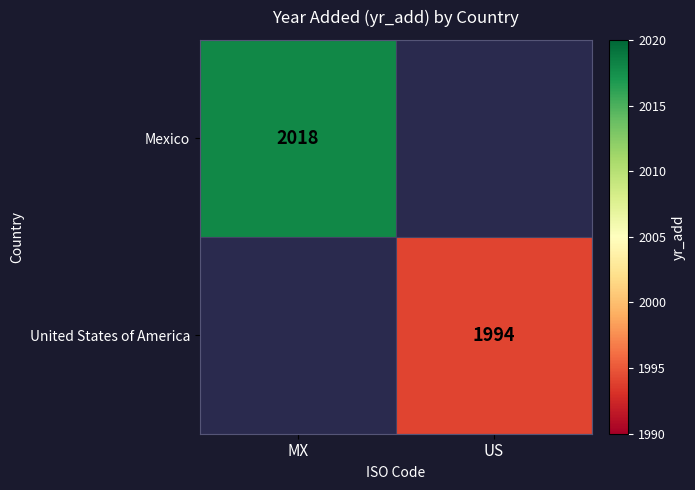

Count the number of data series in this chart.

2